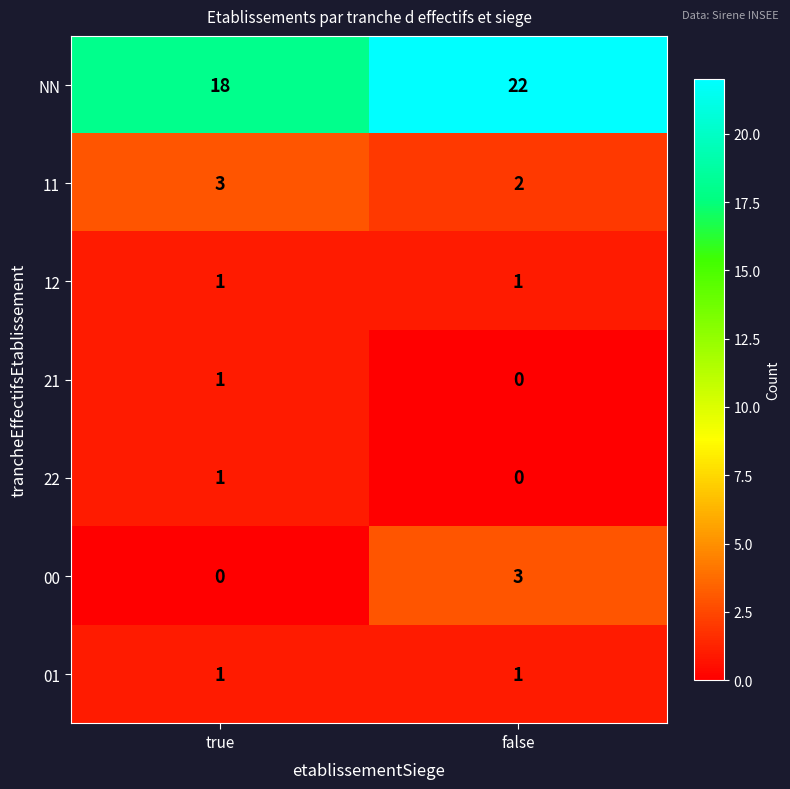

What is the difference between the highest and lowest values at true?

18